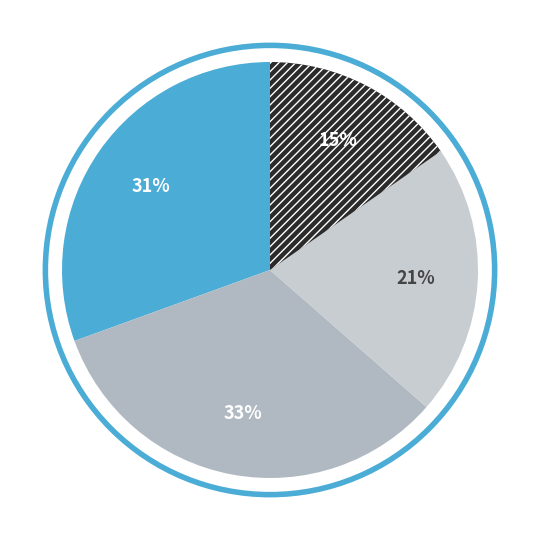

How many segments does this pie chart have?

4